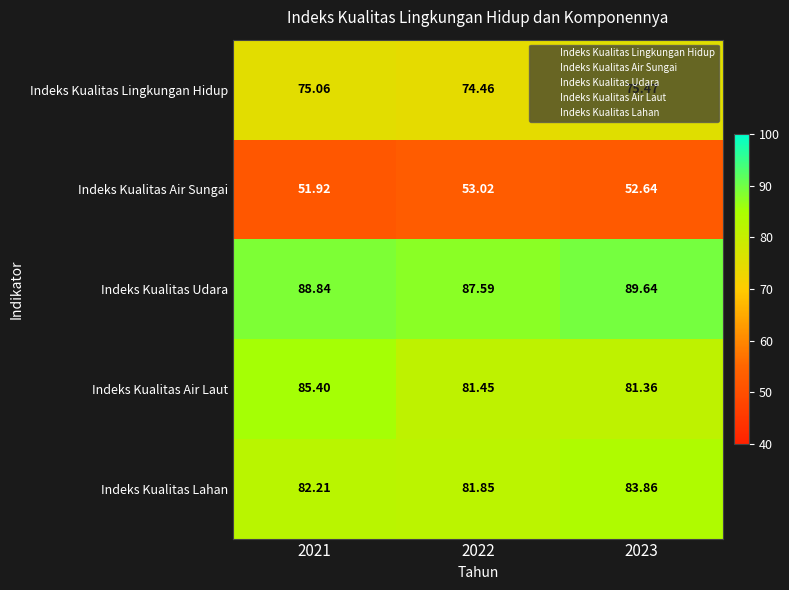

Is the value of Indeks Kualitas Lingkungan Hidup at 2023 greater than the value of Indeks Kualitas Air Laut at 2021?

No